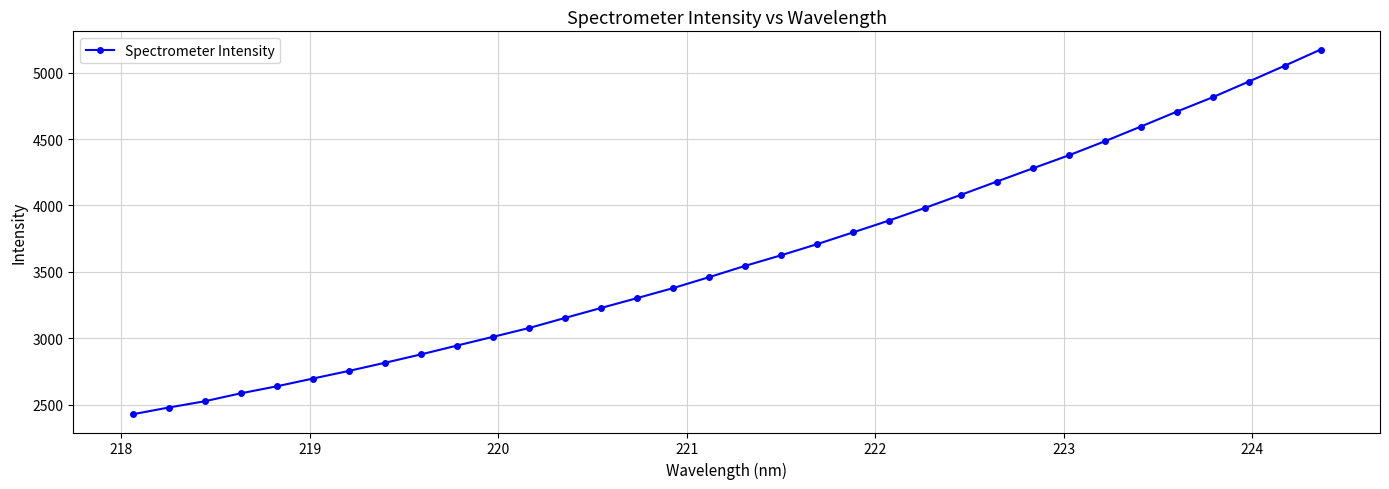

What is the greatest value displayed?

5174.2